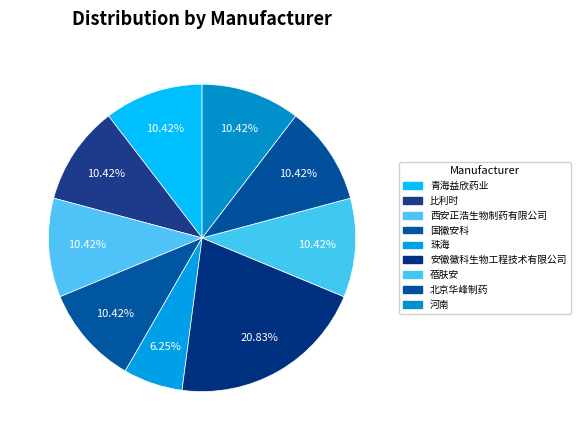

What is the largest slice in the pie chart?

安徽徽科生物工程技术有限公司